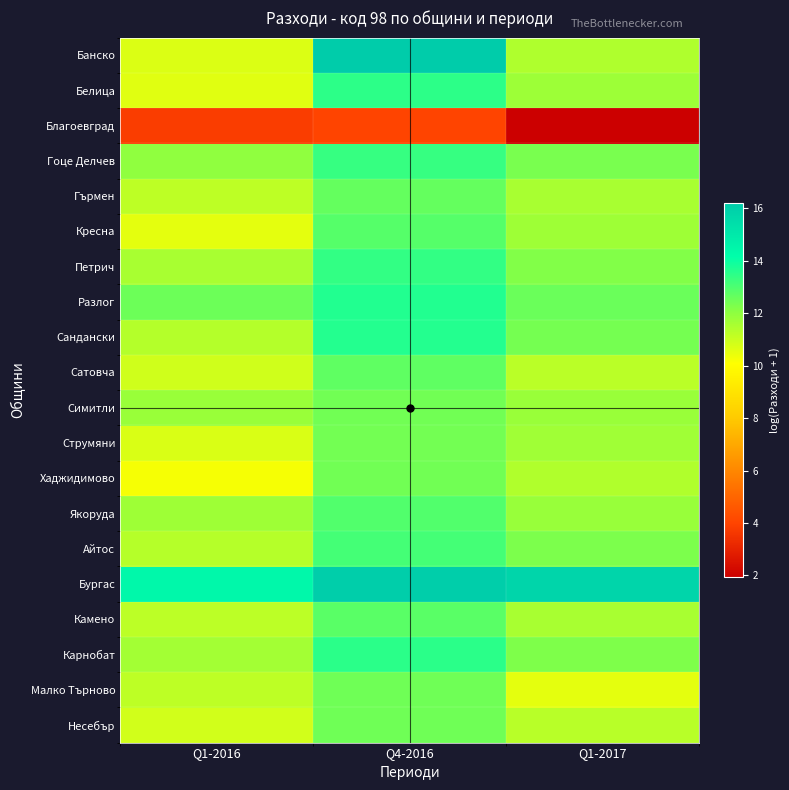

Which label corresponds to the smallest value in the chart?

Q1-2017